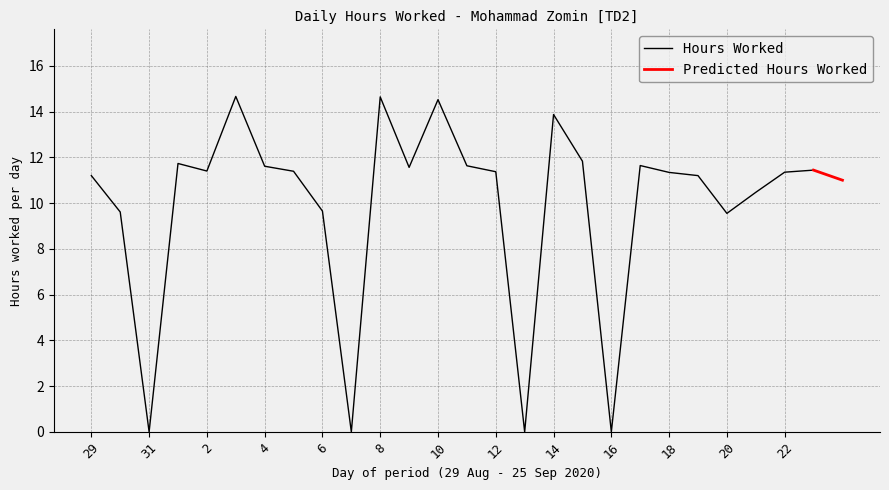

True or false: the data shows 9.6 at 30.

True